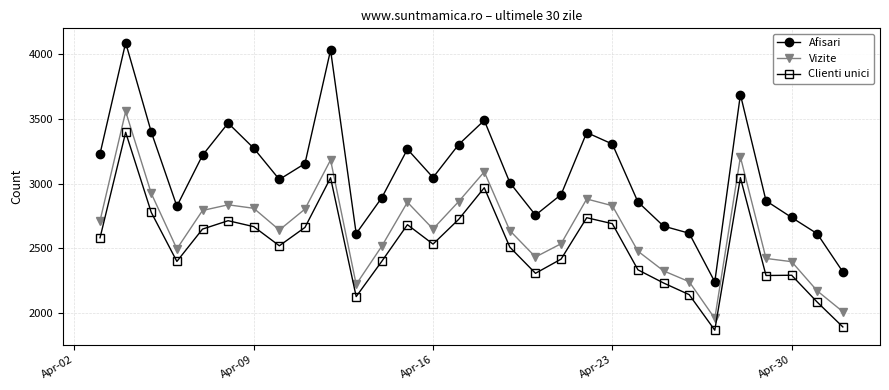

Which series has the widest spread of values?

Afisari